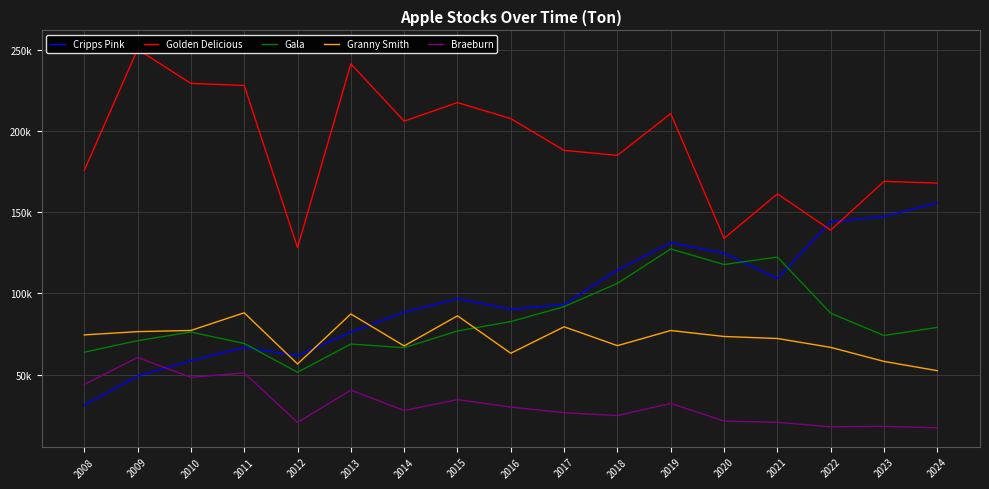

Reading left to right, transcribe all the data shown in this chart.

Cripps Pink: 31289	49162	58557	66832	61681	76196	88404	96768	90213	93225	114353	131237	124759	109252	144069	147369	155671
Golden Delicious: 175643	250176	229225	227932	128164	241241	205989	217415	207531	188015	184948	210654	133850	161238	138972	168930	167909
Gala: 63876	70940	76262	69218	51509	68883	66640	76900	82707	91844	106225	127352	117781	122380	87822	74134	79120
Granny Smith: 74493	76506	77233	88109	56604	87364	67711	86236	63210	79486	67881	77198	73525	72286	66824	58185	52484
Braeburn: 44051	60624	48398	51118	20678	40523	27964	34708	30093	26644	24874	32345	21483	20710	17954	18232	17341